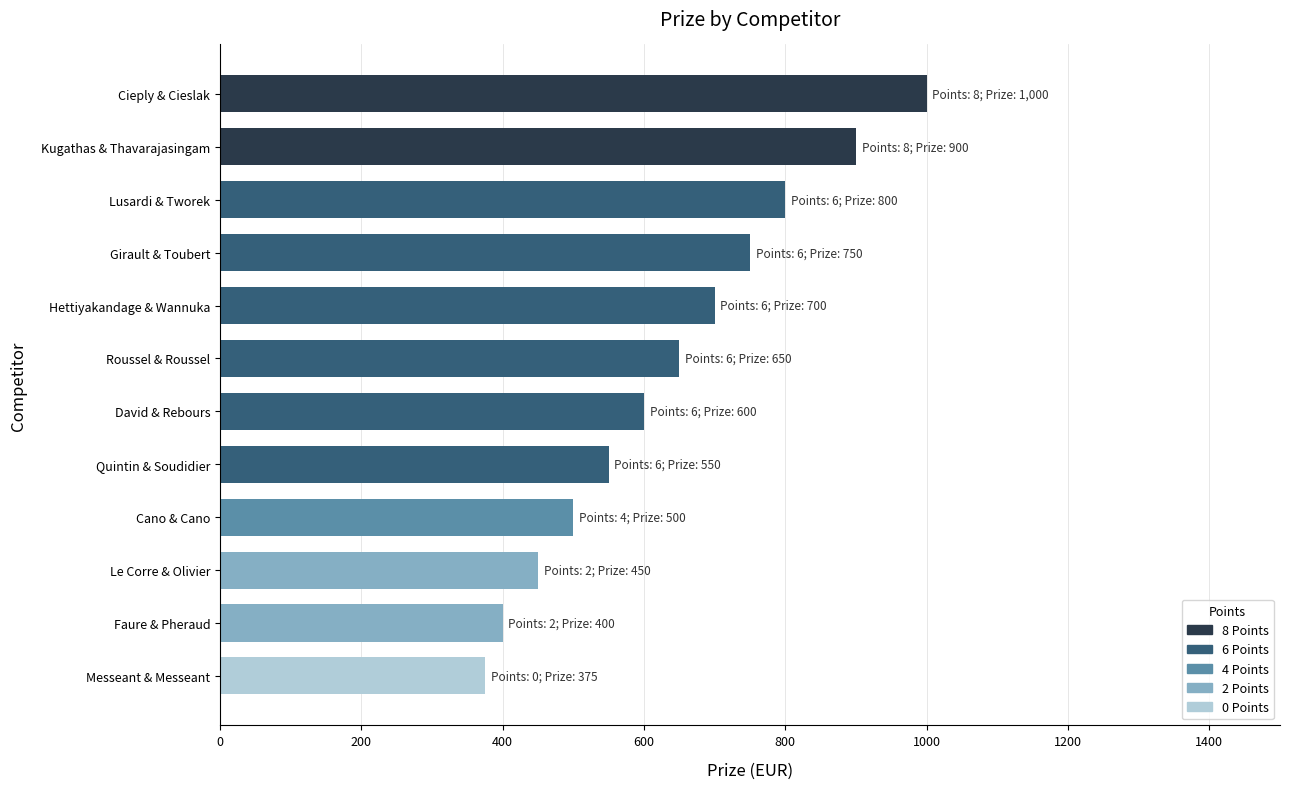

Does the chart contain stacked bars?

No